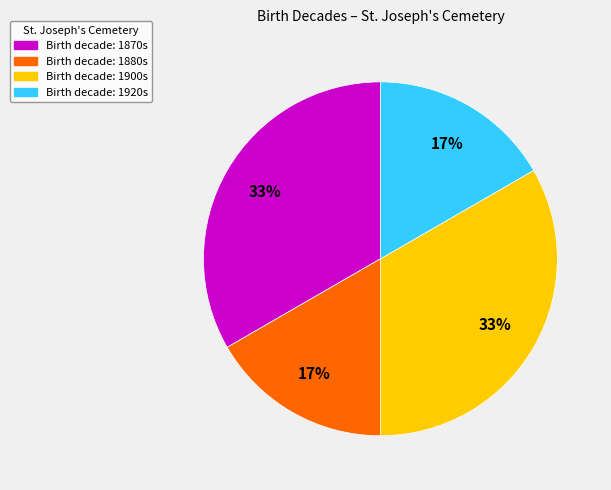

To the nearest percent, what is the average slice percentage?

25%